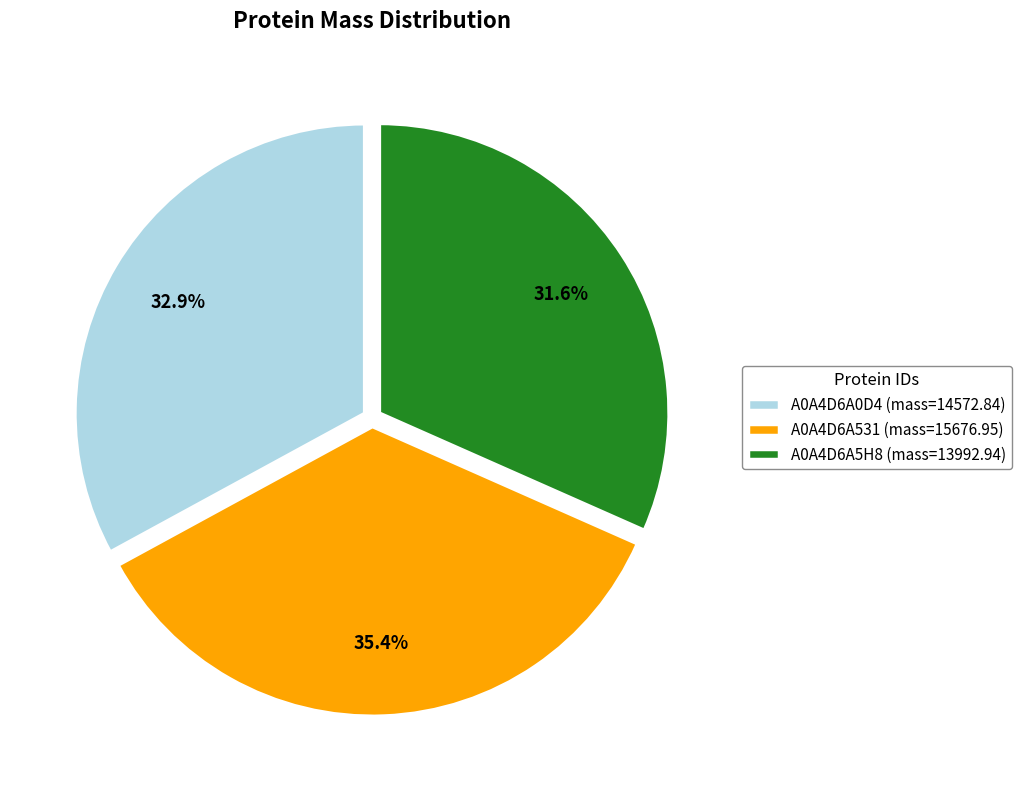

How many segments does this pie chart have?

3